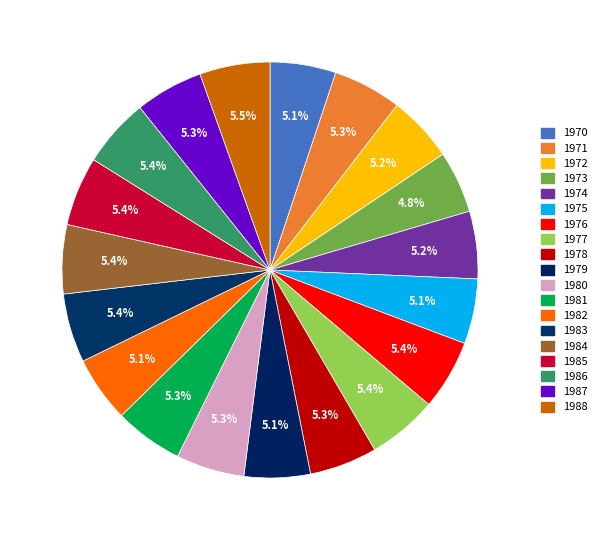

Do 1972 and 1988 together represent more than half of the pie?

No